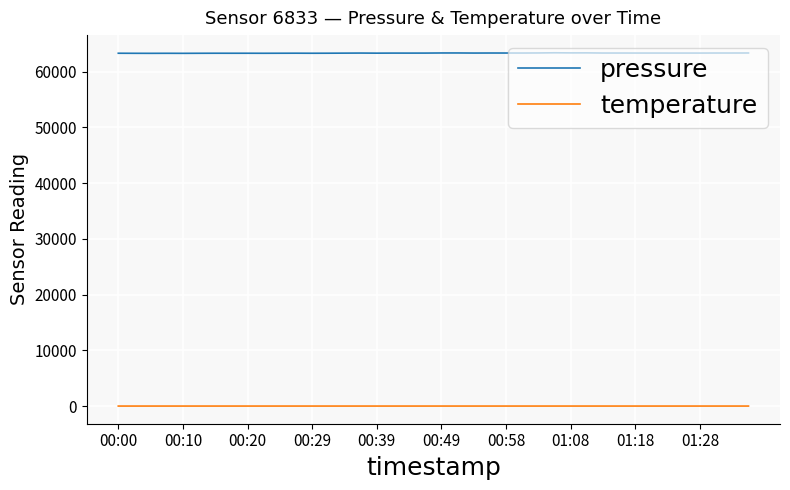

Rank the series by their average value, from highest to lowest.

pressure, temperature